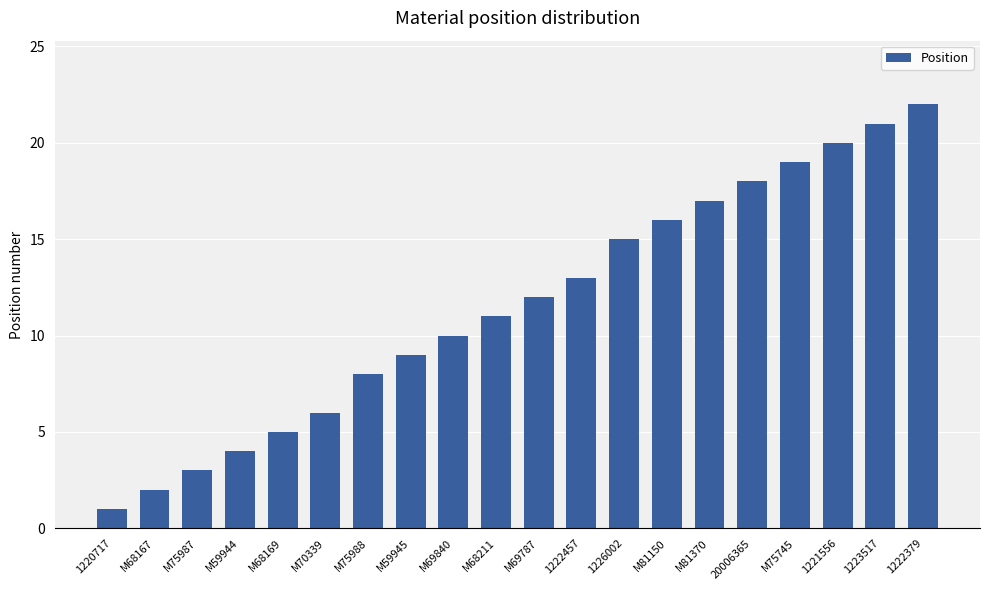

What is the minimum value shown in the chart?

1